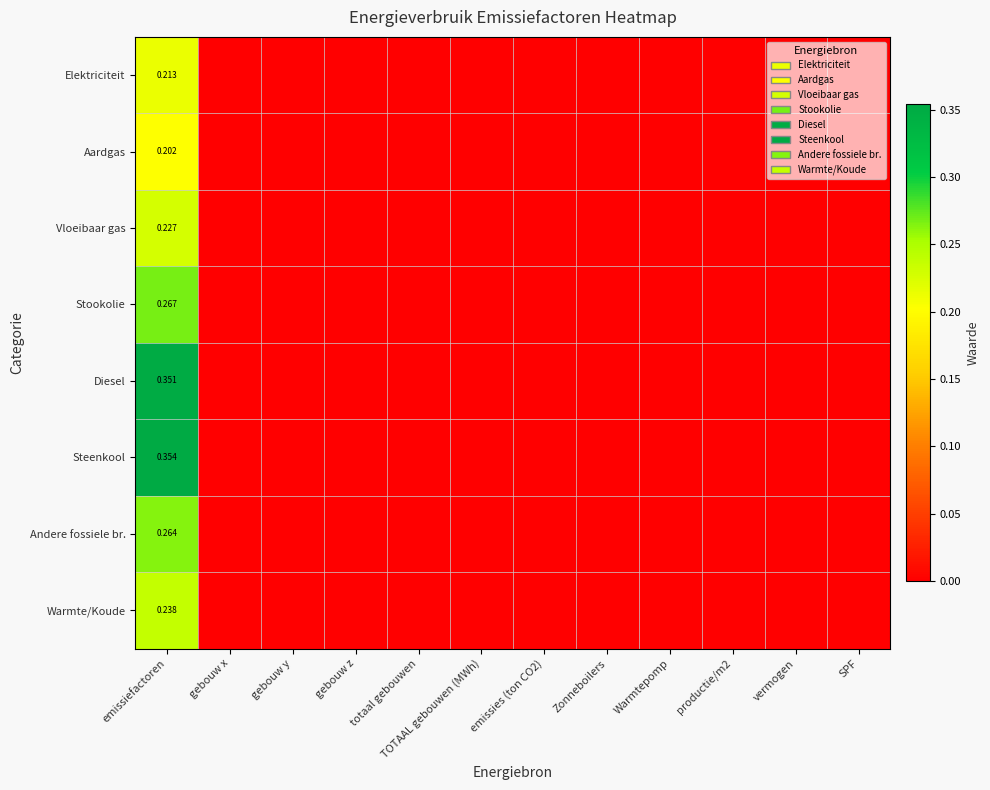

True or false: Diesel has a value of 0.2 at gebouw y.

False